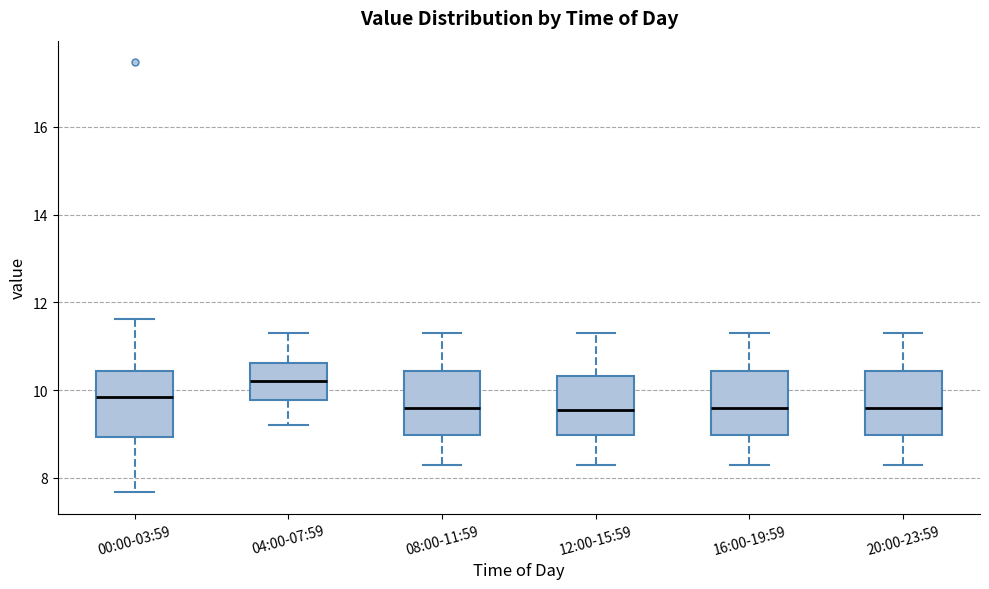

Reading left to right, transcribe this box plot: for each box, give where its median line is, the range the box spans, and where its two whiskers end, as read against the y-axis. The values are not printed on the chart, so give them approximately, as read against the axis.

00:00-03:59: median 9.8, box 9.0 to 10.4, whiskers 7.6 to 11.6
04:00-07:59: median 10.2, box 9.8 to 10.6, whiskers 9.2 to 11.4
08:00-11:59: median 9.6, box 9.0 to 10.4, whiskers 8.4 to 11.4
12:00-15:59: median 9.6, box 9.0 to 10.4, whiskers 8.4 to 11.4
16:00-19:59: median 9.6, box 9.0 to 10.4, whiskers 8.4 to 11.4
20:00-23:59: median 9.6, box 9.0 to 10.4, whiskers 8.4 to 11.4